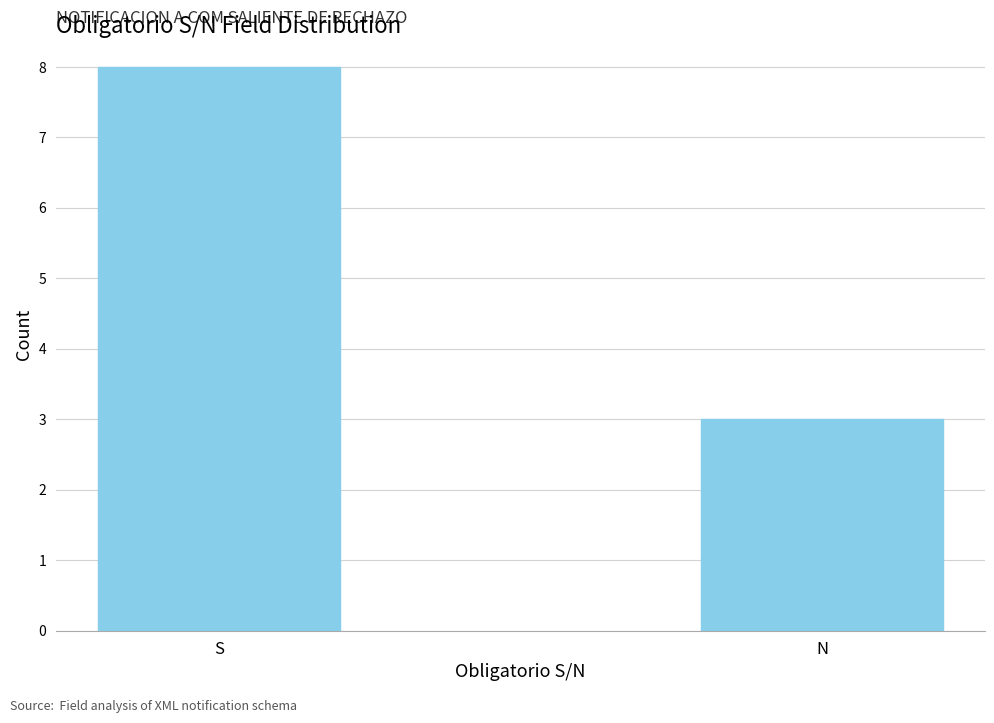

Which label corresponds to the largest value in the chart?

S